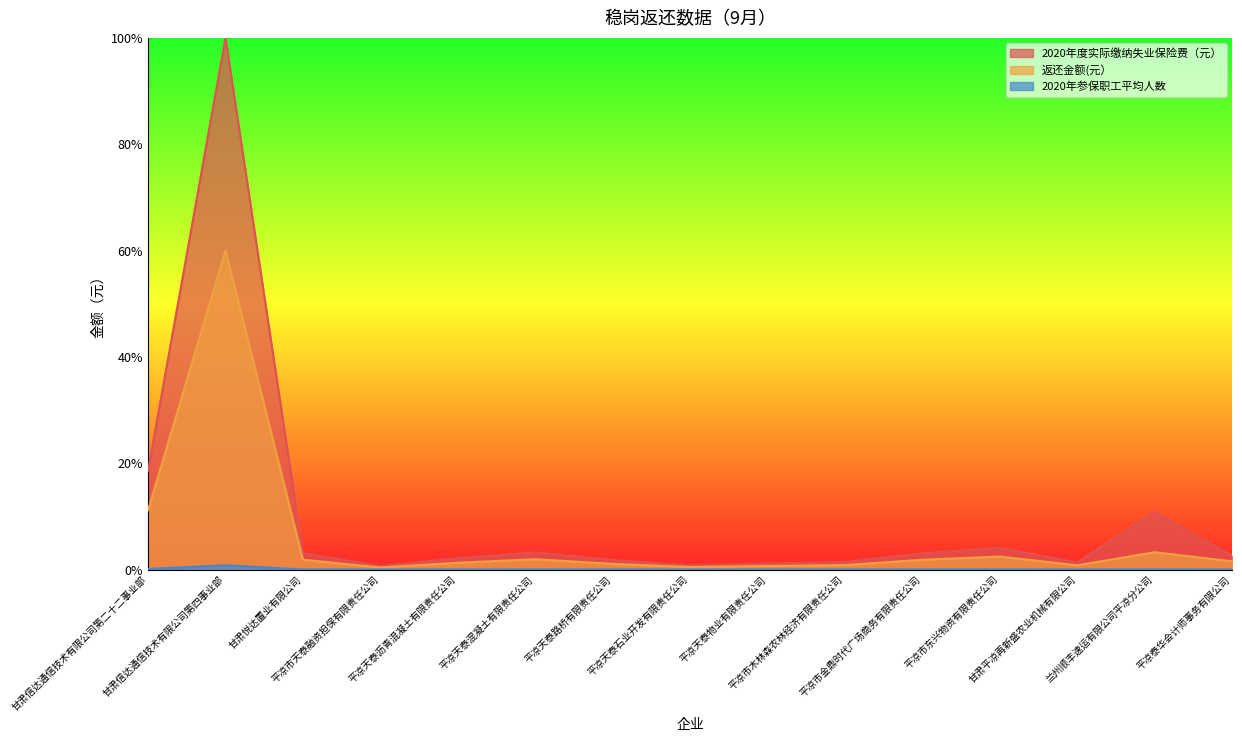

What are all the series names shown in the legend?

2020年度实际缴纳失业保险费（元）, 返还金额(元）, 2020年参保职工平均人数